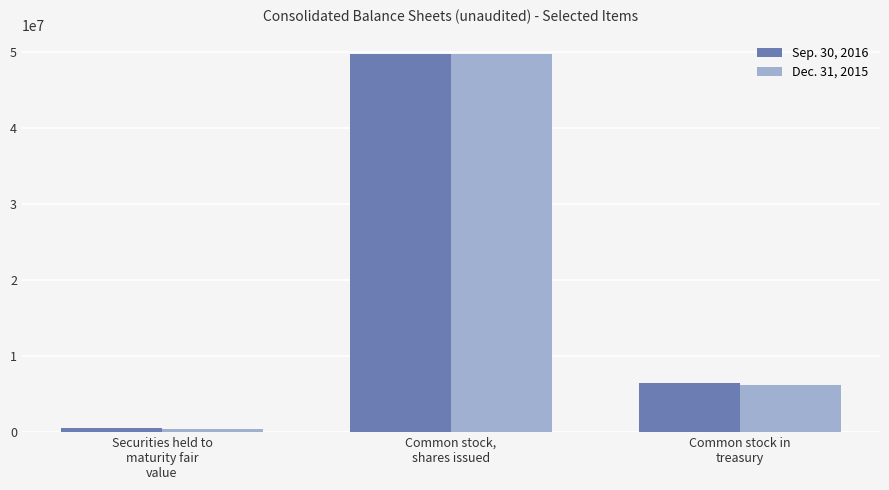

True or false: Dec. 31, 2015 has a value of 6220792 at Common stock in
treasury.

True